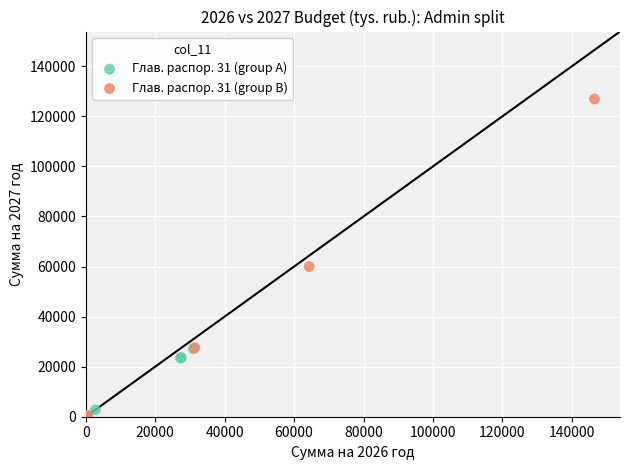

Which series has the largest Y range (max minus min)?

Глав. распор. 31 (group B)